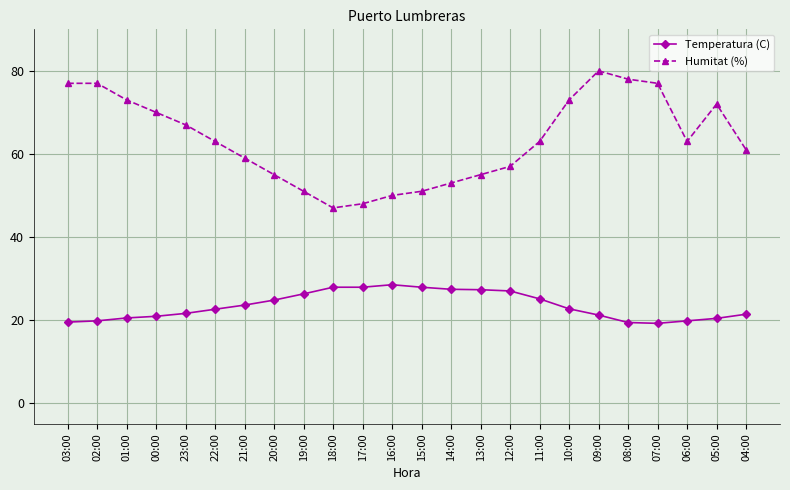

True or false: Temperatura (C) has a value of 31.6 at 09:00.

False